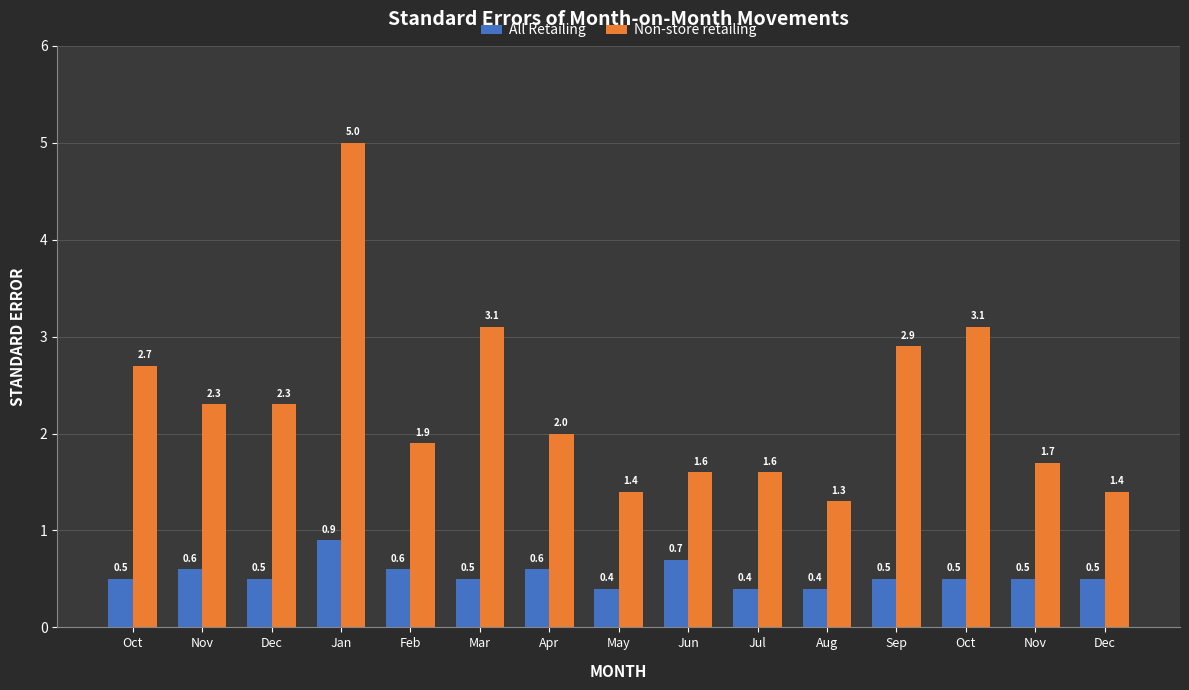

Rank the categories by All Retailing value from lowest to highest.

May, Jul, Aug, Oct, Dec, Mar, Sep, Oct, Nov, Dec, Nov, Feb, Apr, Jun, Jan